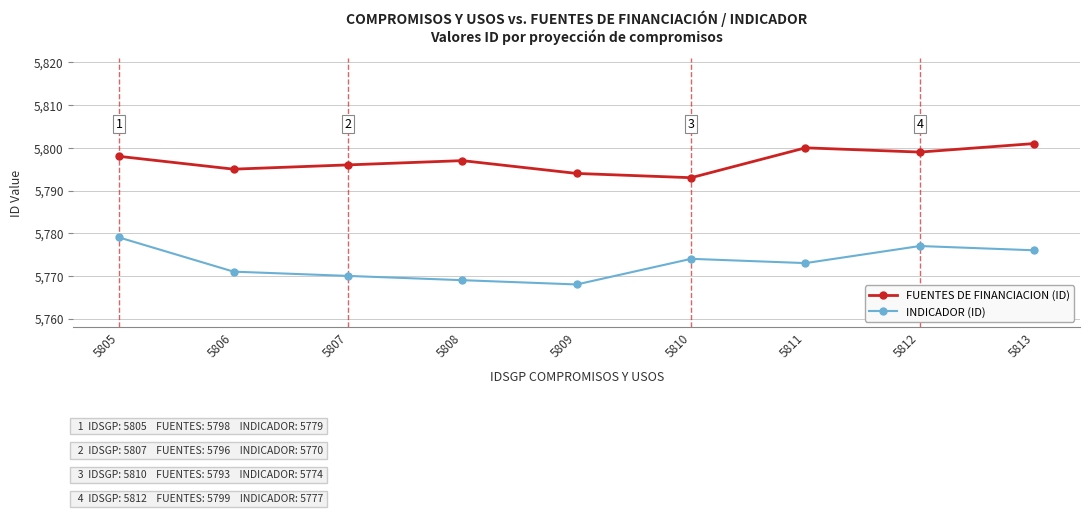

Reading right to left, what are all the values shown in this chart?

FUENTES DE FINANCIACION (ID): 5813=5801	5812=5799	5811=5800	5810=5793	5809=5794	5808=5797	5807=5796	5806=5795	5805=5798
INDICADOR (ID): 5813=5776	5812=5777	5811=5773	5810=5774	5809=5768	5808=5769	5807=5770	5806=5771	5805=5779